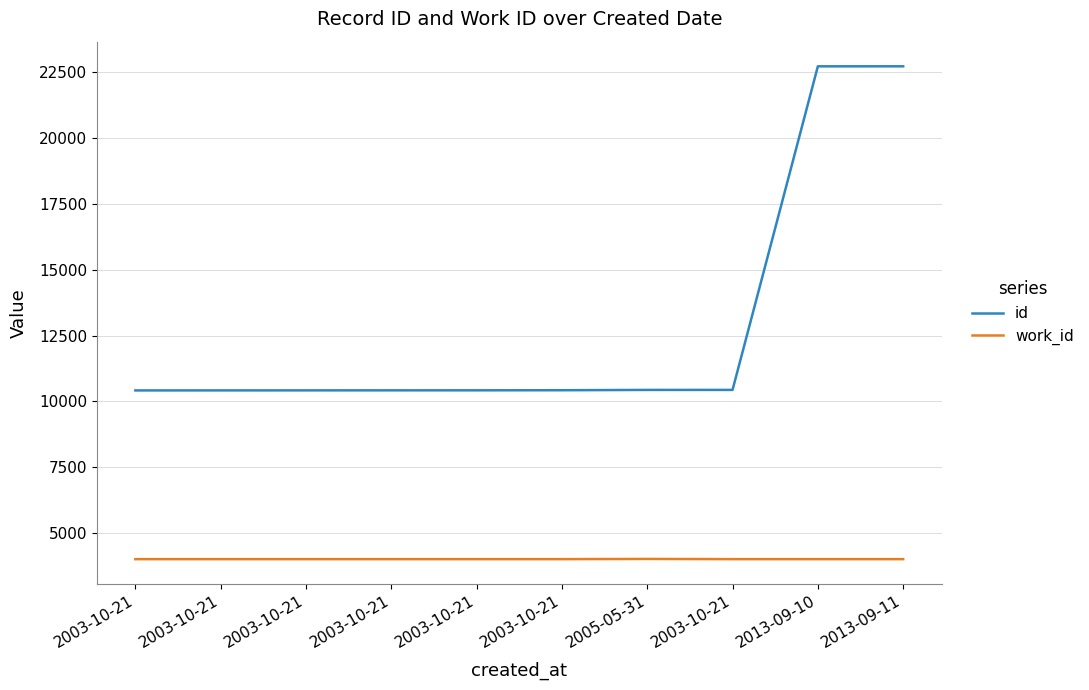

True or false: id and work_id intersect in this chart.

False